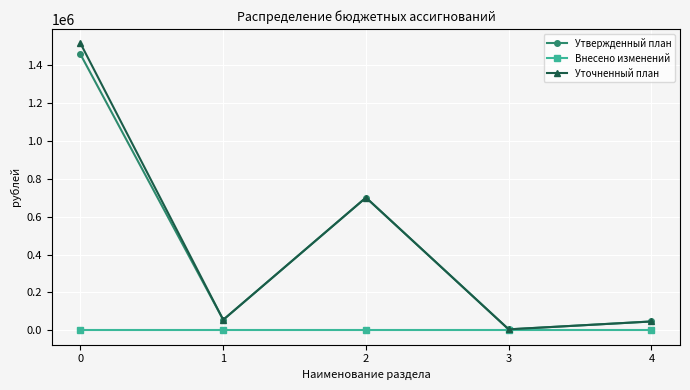

In Утвержденный план, how many points are higher than both neighbors (excluding endpoints)?

1